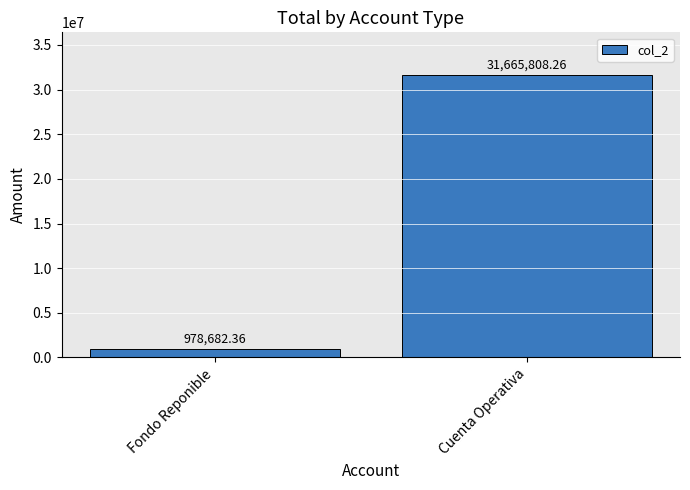

At which label is the value closest to 16322245?

Fondo Reponible